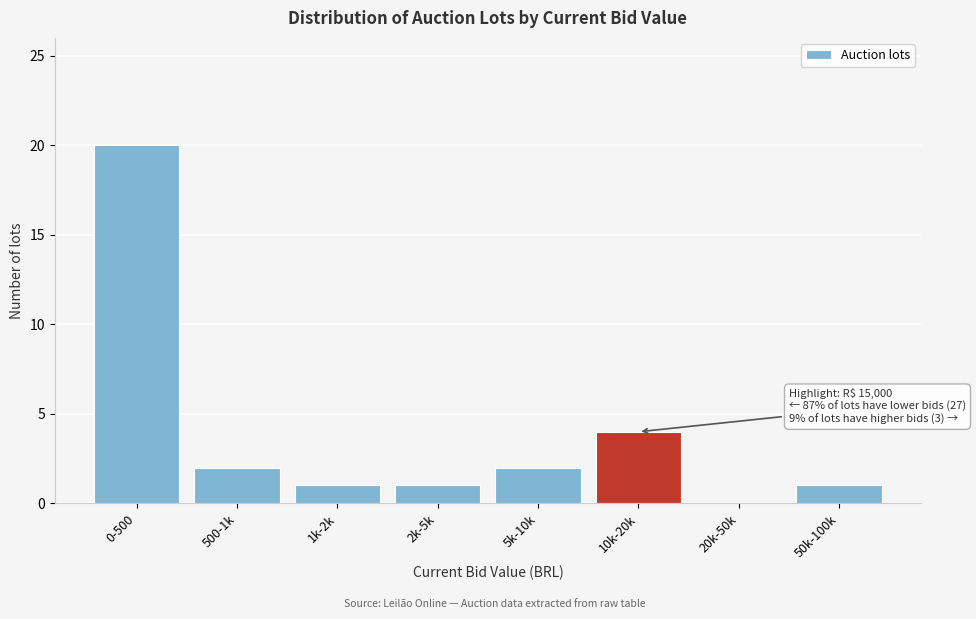

Reading right to left, what are all the values shown in this chart?

50k-100k=1	20k-50k=0	10k-20k=4	5k-10k=2	2k-5k=1	1k-2k=1	500-1k=2	0-500=20